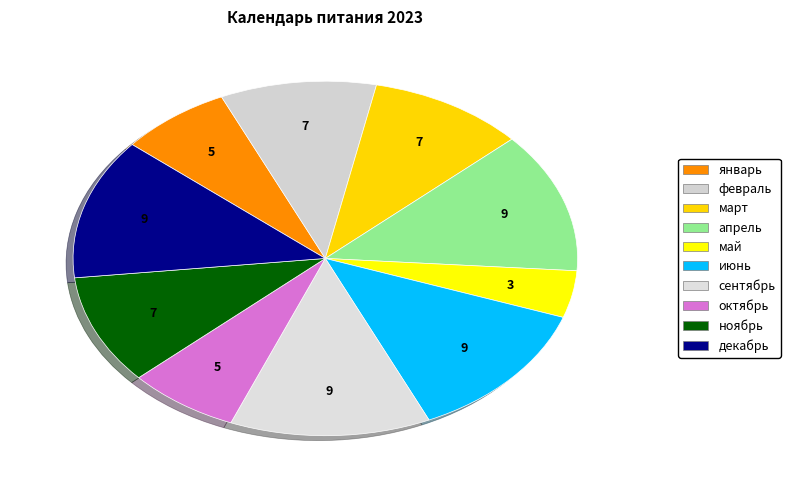

To the nearest percent, what portion does декабрь represent?

13%